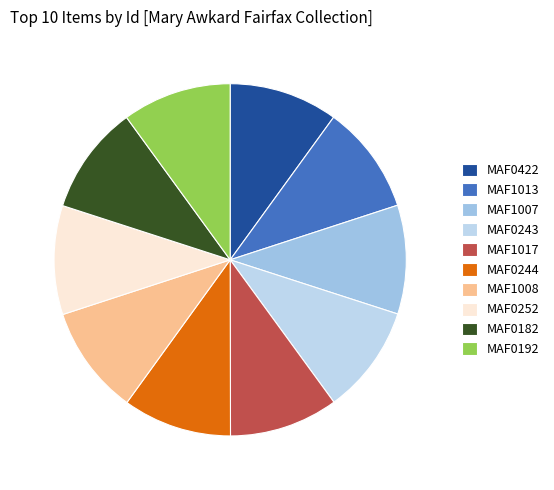

How many slices are in this pie chart?

10